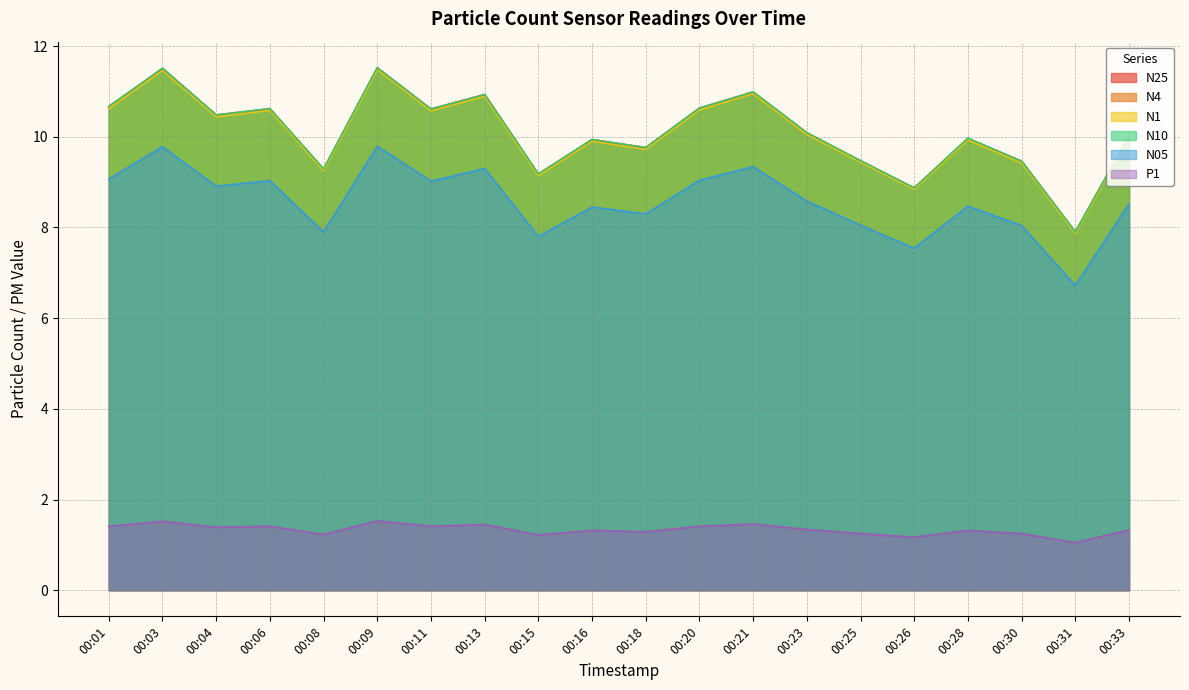

How many series are shown in this chart?

6